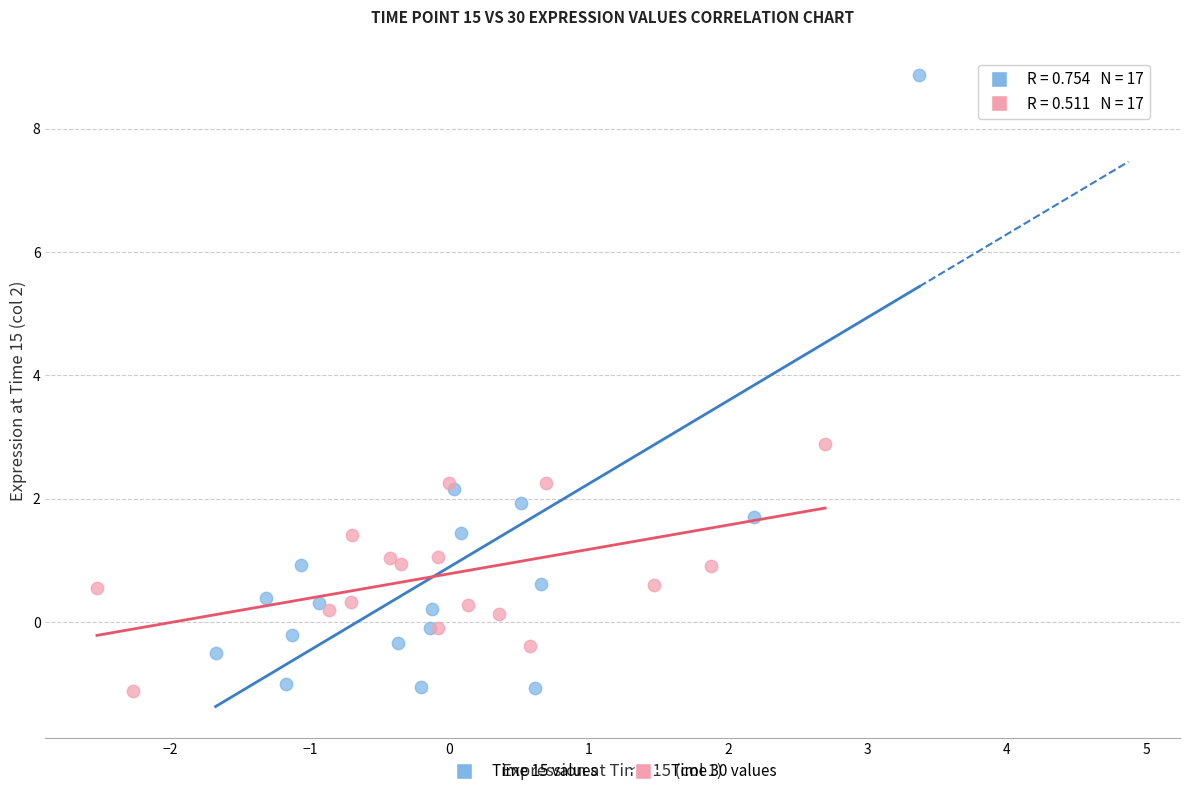

Which series contains the highest Y value?

Time 15 values